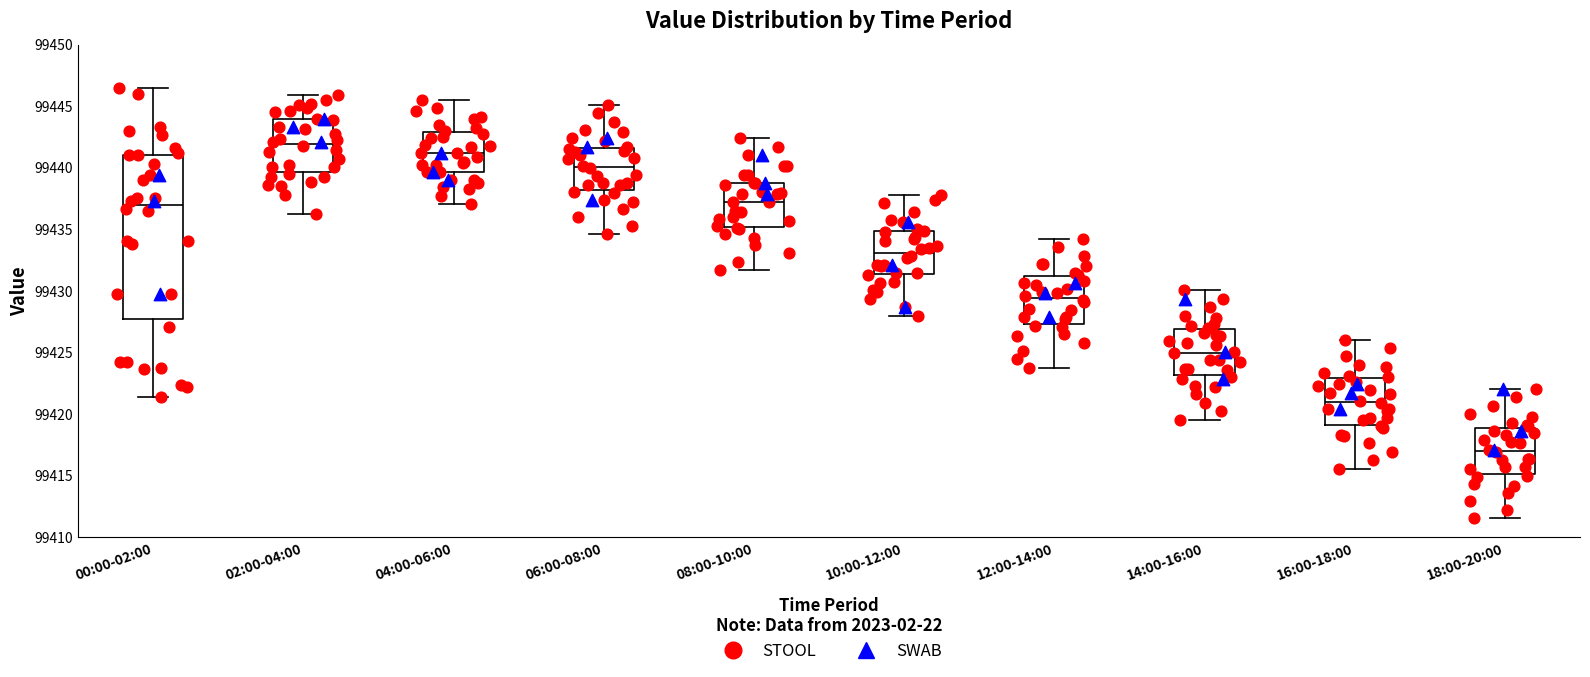

Where does the lower whisker of the box for 10:00-12:00 end on the y-axis? The values are not printed on the chart, so give them approximately, as read against the axis.

99428.0